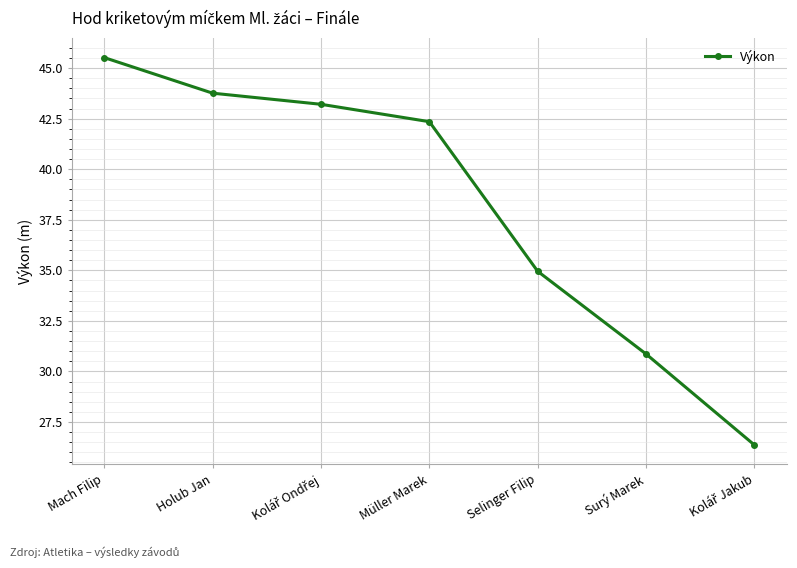

Approximately how many times larger is the value at Surý Marek compared to Selinger Filip?

0.9